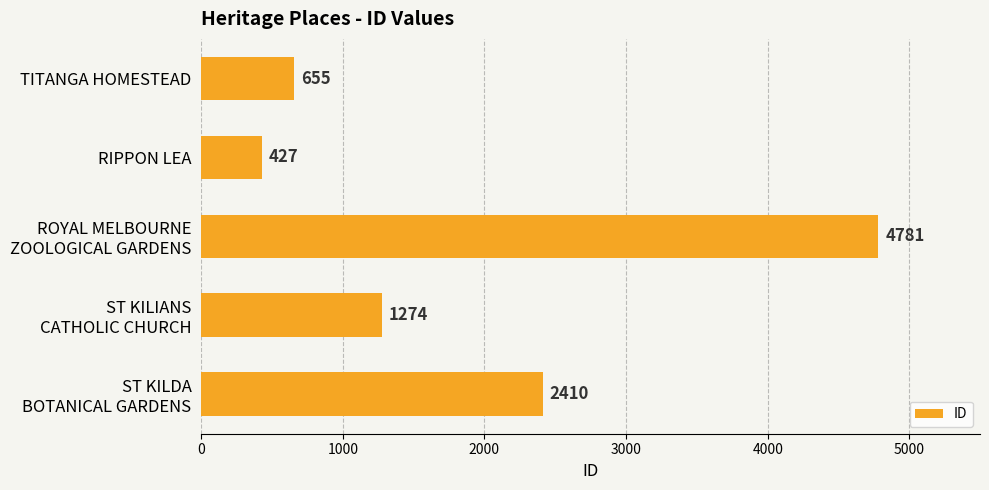

What is the greatest value displayed?

4781